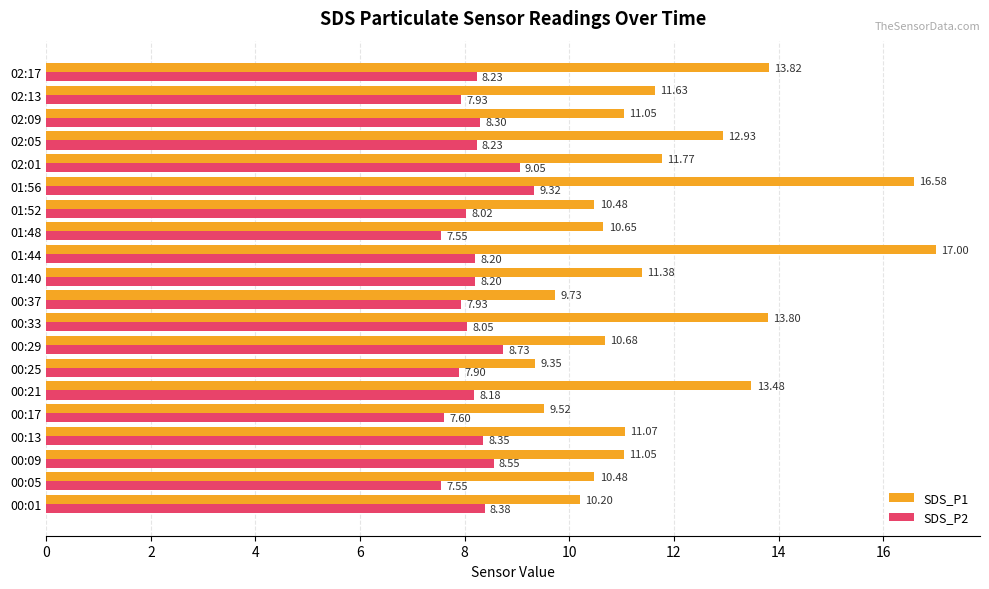

Rank the series at 00:29 from lowest to highest value.

SDS_P2, SDS_P1